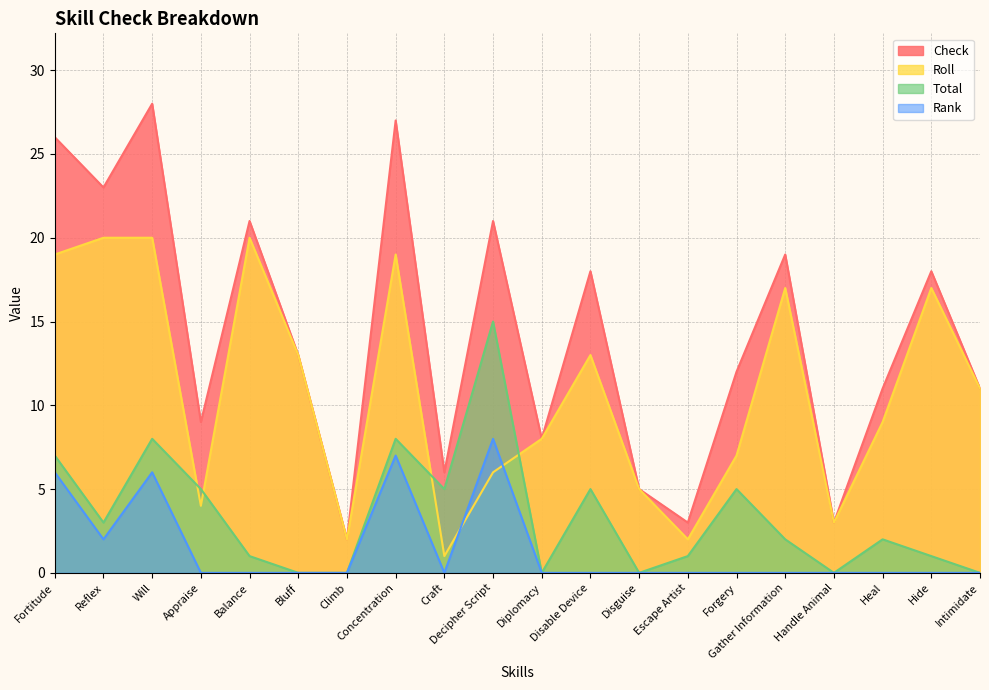

Reading left to right, extract all data points from this chart.

Check: Fortitude=26	Reflex=23	Will=28	Appraise=9	Balance=21	Bluff=13	Climb=2	Concentration=27	Craft=6	Decipher Script=21	Diplomacy=8	Disable Device=18	Disguise=5	Escape Artist=3	Forgery=12	Gather Information=19	Handle Animal=3	Heal=11	Hide=18	Intimidate=11
Roll: Fortitude=19	Reflex=20	Will=20	Appraise=4	Balance=20	Bluff=13	Climb=2	Concentration=19	Craft=1	Decipher Script=6	Diplomacy=8	Disable Device=13	Disguise=5	Escape Artist=2	Forgery=7	Gather Information=17	Handle Animal=3	Heal=9	Hide=17	Intimidate=11
Total: Fortitude=7	Reflex=3	Will=8	Appraise=5	Balance=1	Bluff=0	Climb=0	Concentration=8	Craft=5	Decipher Script=15	Diplomacy=0	Disable Device=5	Disguise=0	Escape Artist=1	Forgery=5	Gather Information=2	Handle Animal=0	Heal=2	Hide=1	Intimidate=0
Rank: Fortitude=6	Reflex=2	Will=6	Appraise=0	Balance=0	Bluff=0	Climb=0	Concentration=7	Craft=0	Decipher Script=8	Diplomacy=0	Disable Device=0	Disguise=0	Escape Artist=0	Forgery=0	Gather Information=0	Handle Animal=0	Heal=0	Hide=0	Intimidate=0